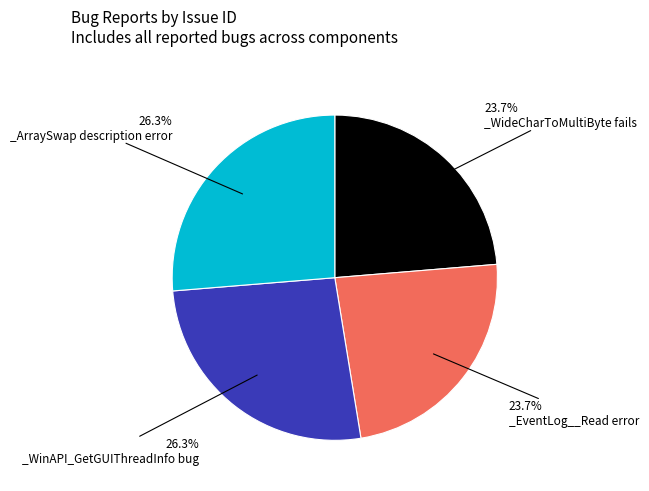

To the nearest percent, what is the difference between the largest and smallest slice percentages?

3%